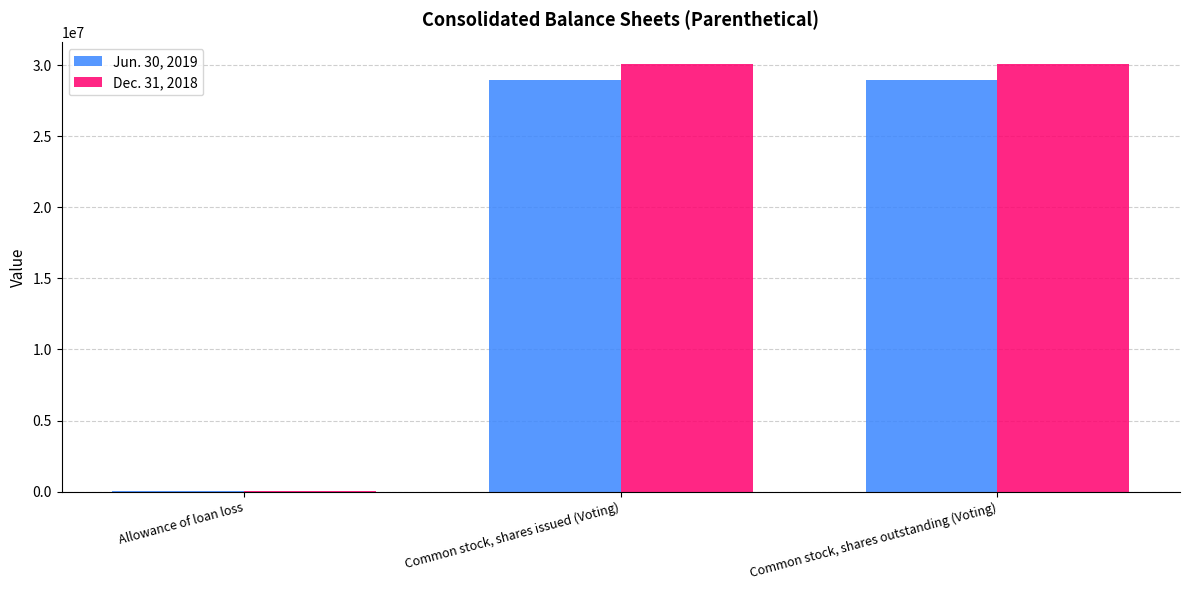

Are the bars horizontal?

No